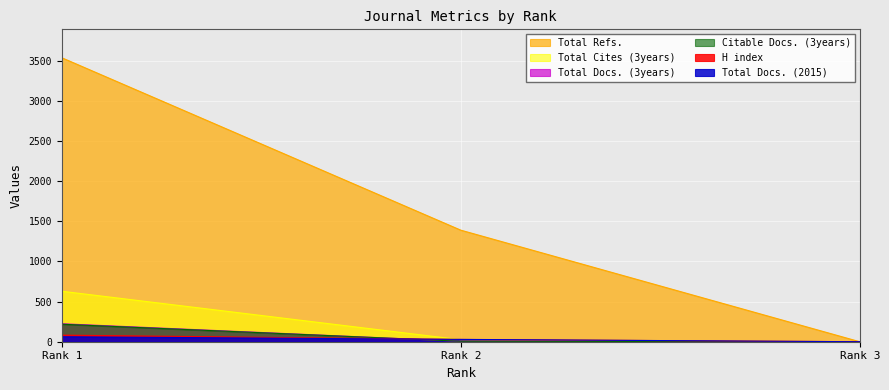

What is the maximum value shown in the chart?

3538